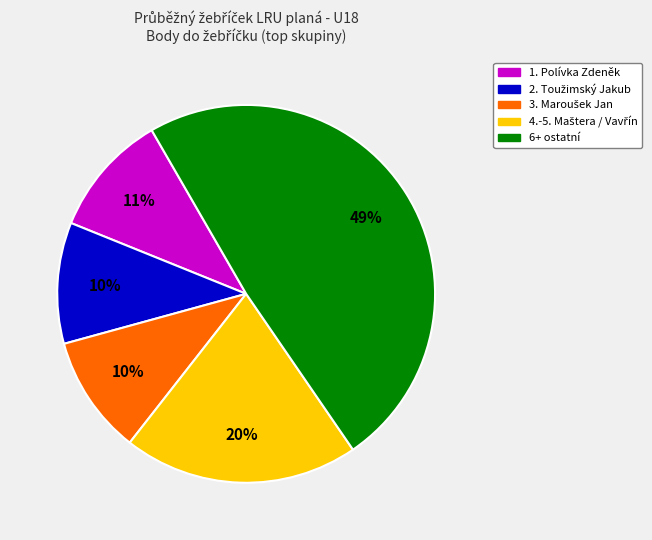

Does any single category account for the majority?

No